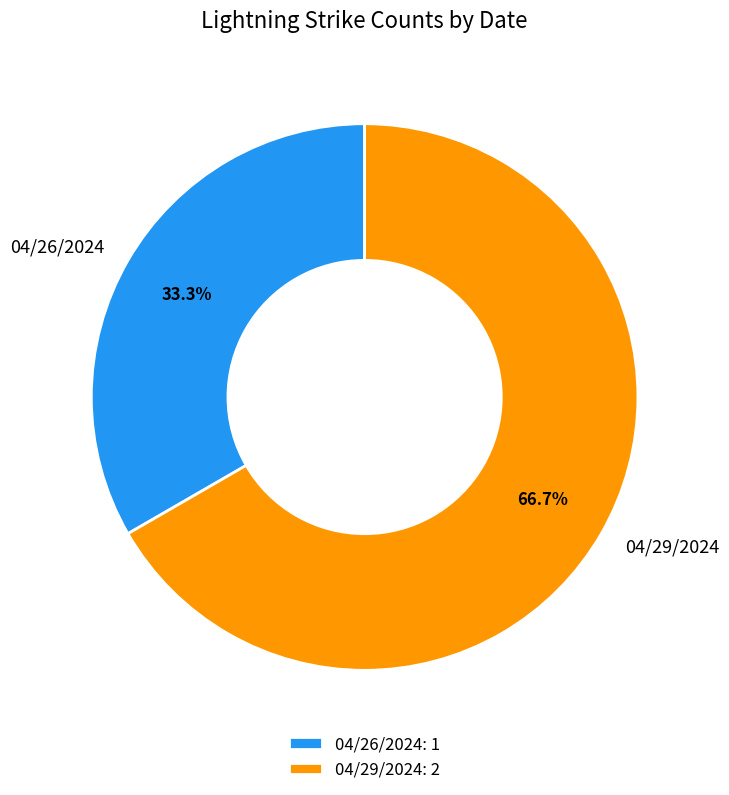

To the nearest percent, what is the difference between the largest and smallest slice percentages?

33%